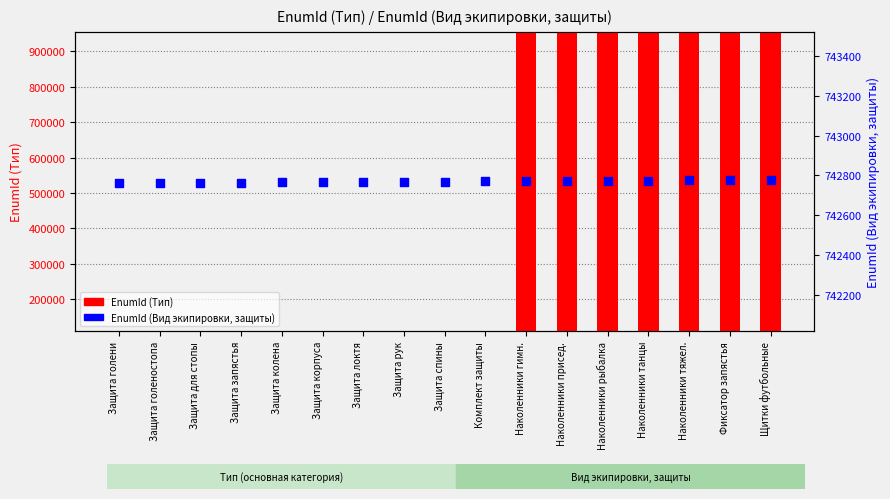

What are all the series names shown in the legend?

EnumId (Тип), EnumId (Вид экипировки, защиты)